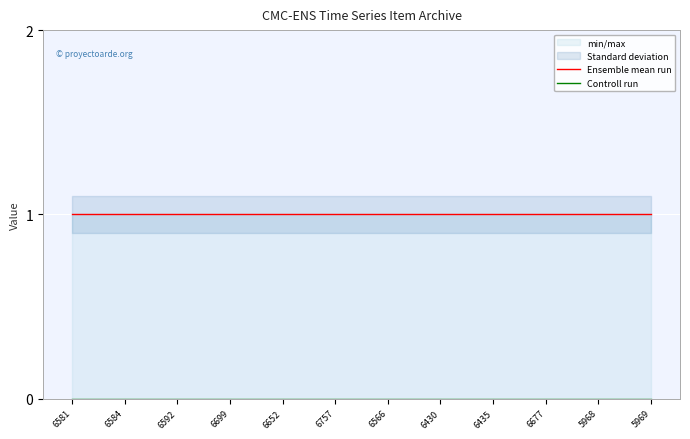

What position from the left is 6435?

9